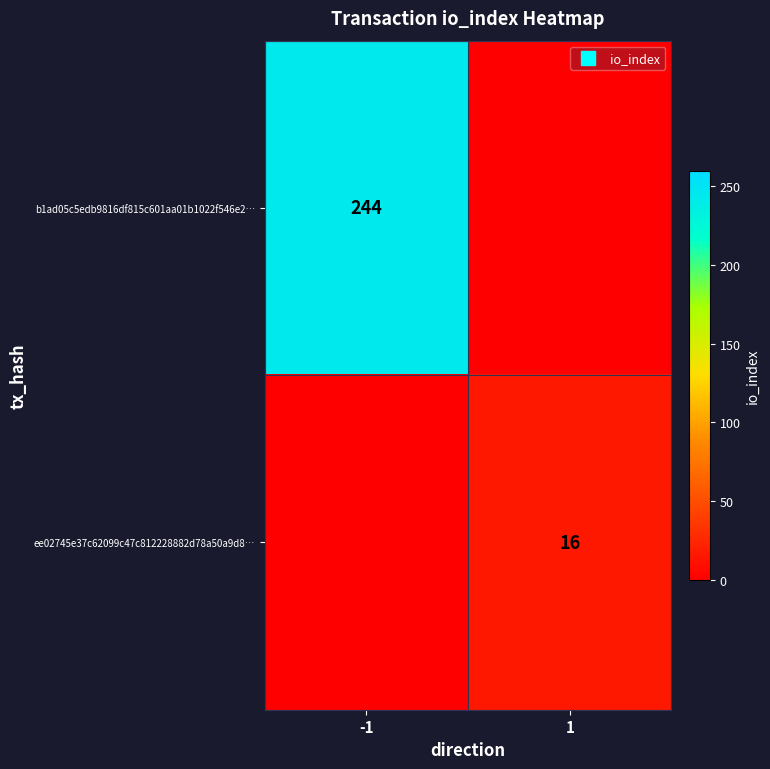

What is the difference between the b1ad05c5edb9816df815c601aa01b1022f546e2… values at 1 and -1?

244